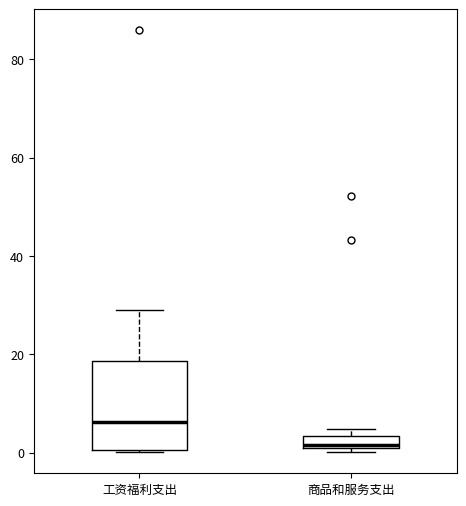

Where is the lower edge of the box for 商品和服务支出 on the y-axis? The values are not printed on the chart, so give them approximately, as read against the axis.

0